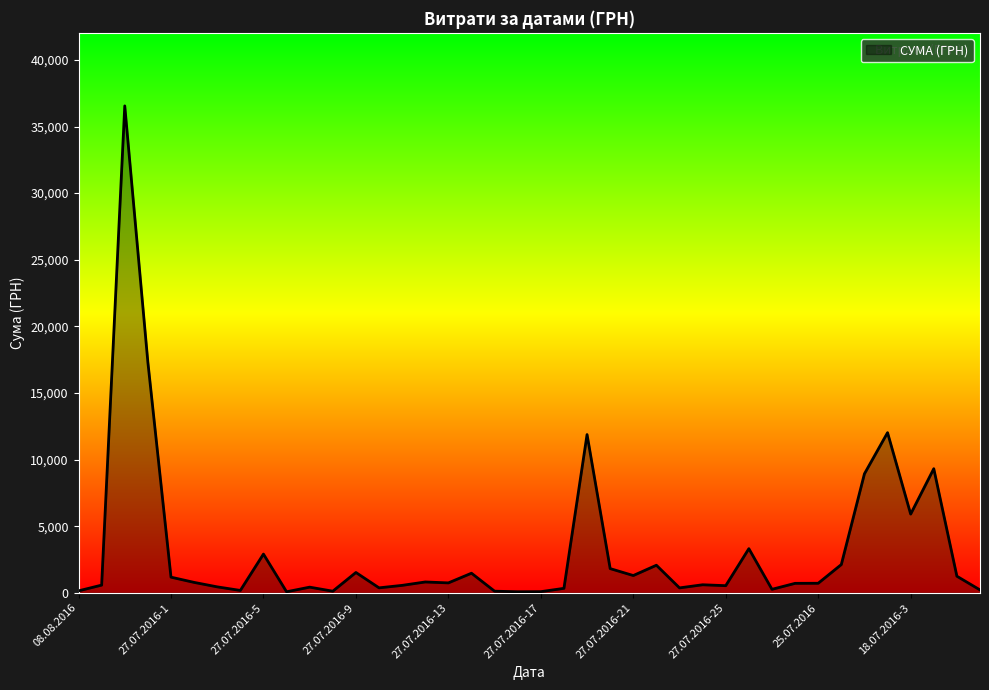

What is the difference between the maximum and minimum values?

36467.0